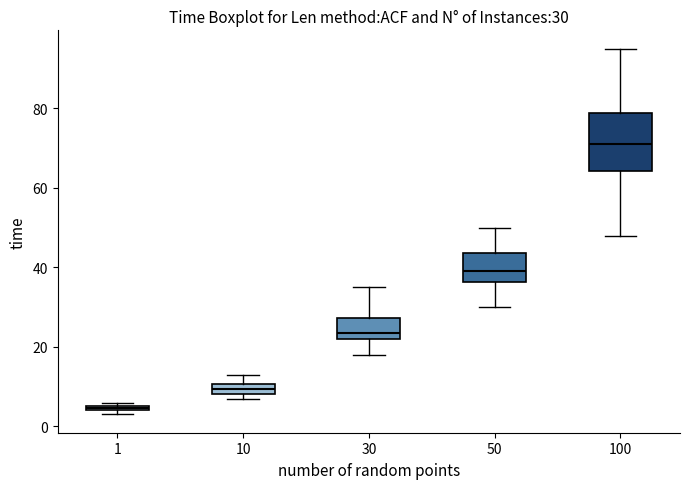

Which box has the highest median line?

100